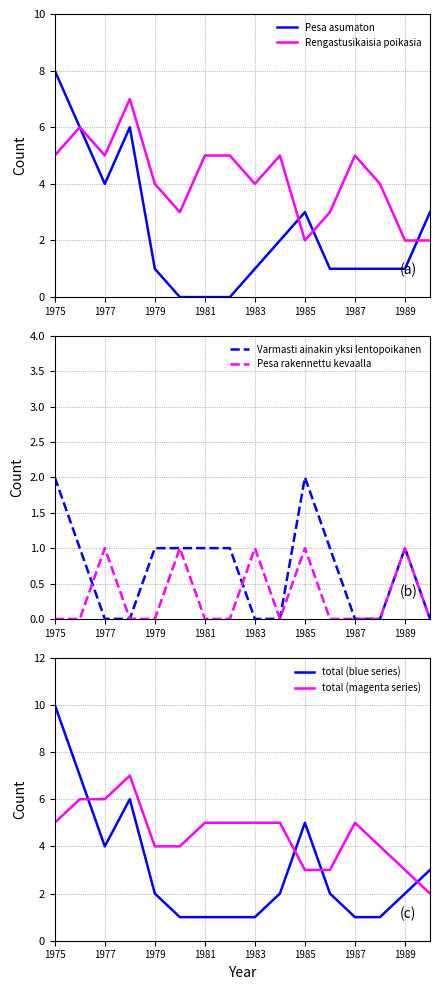

Is it true that Pesa rakennettu kevaalla equals 1 at 1981?

False